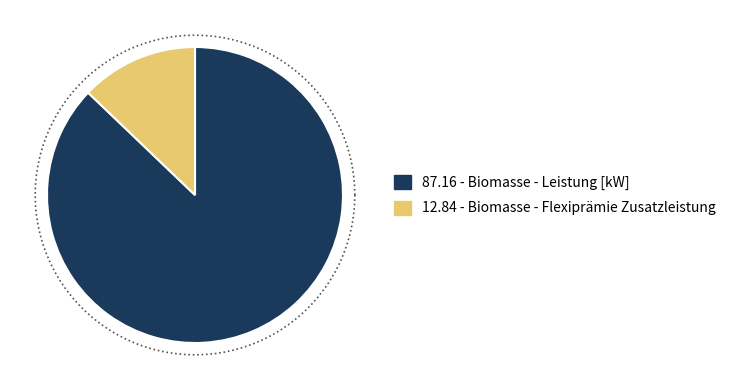

What portion of the pie excludes Biomasse - Flexiprämie Zusatzleistung?

87.2%